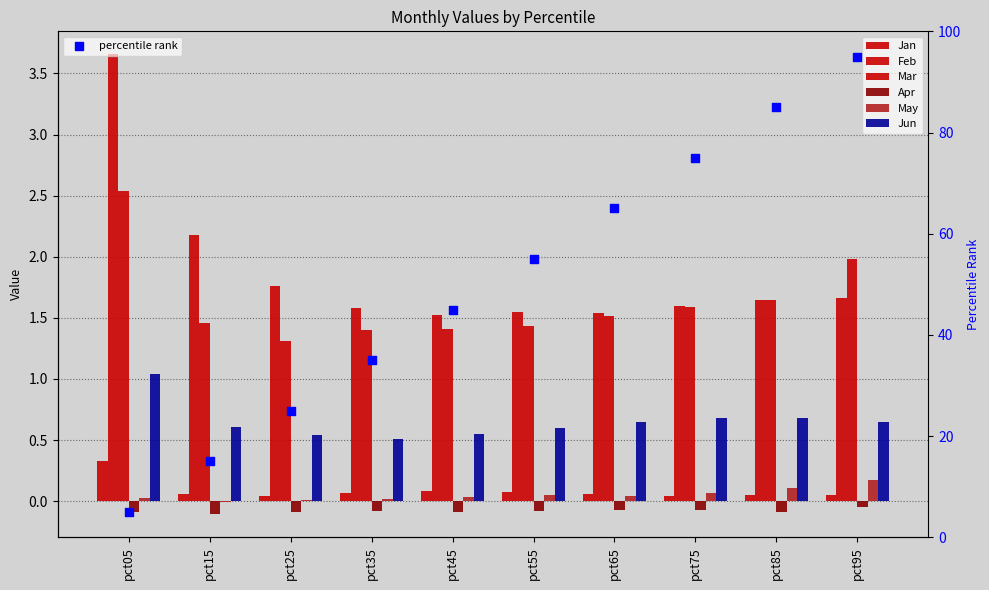

Which series has the largest total across all categories?

Feb